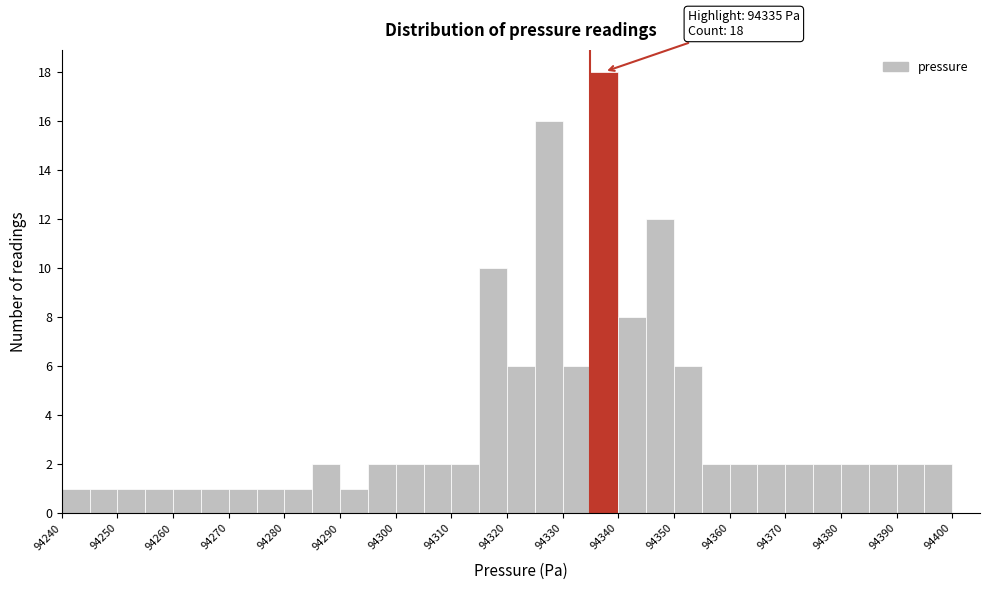

Over which range of the x-axis is the bar tallest?

94335 to 94340